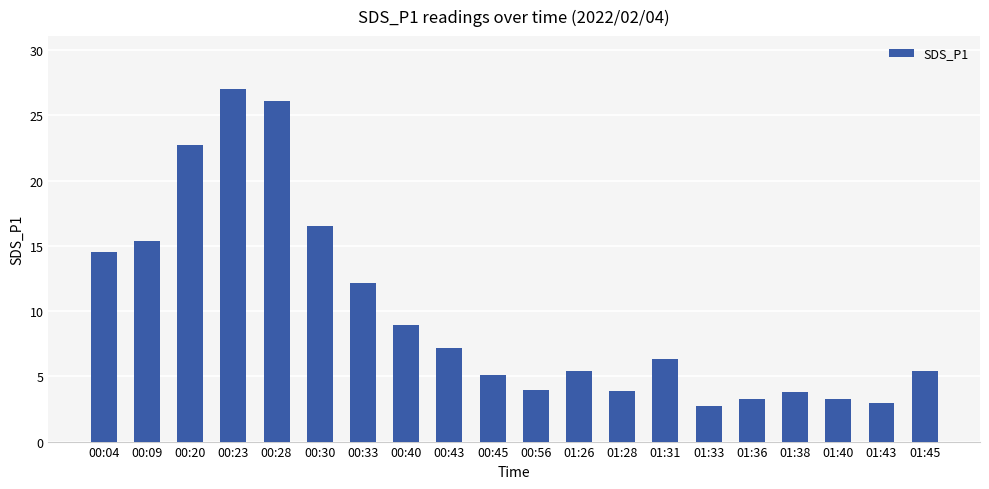

Which has a higher value, 01:45 or 01:43?

01:45